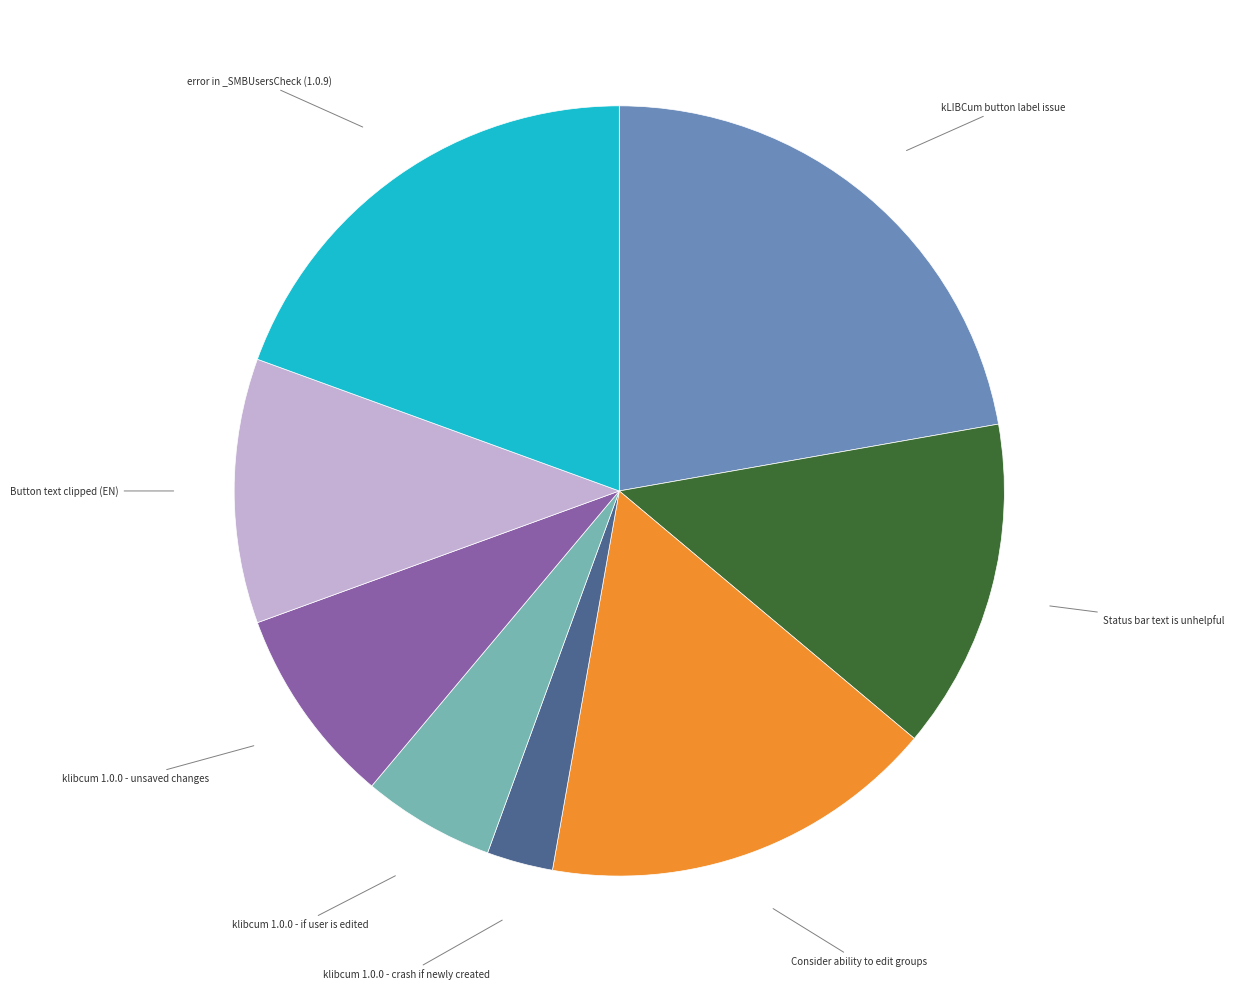

Is there a majority slice in this chart?

No